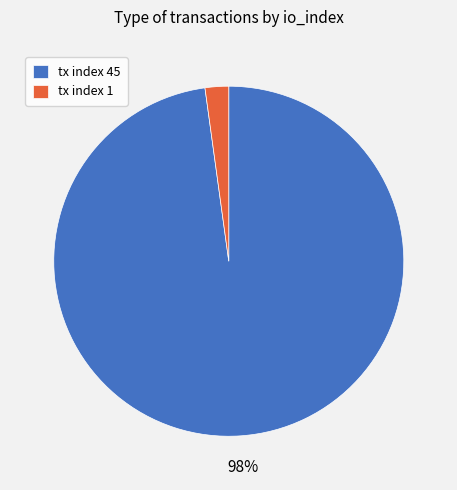

To the nearest percent, what percentage of the pie is tx index 45?

98%